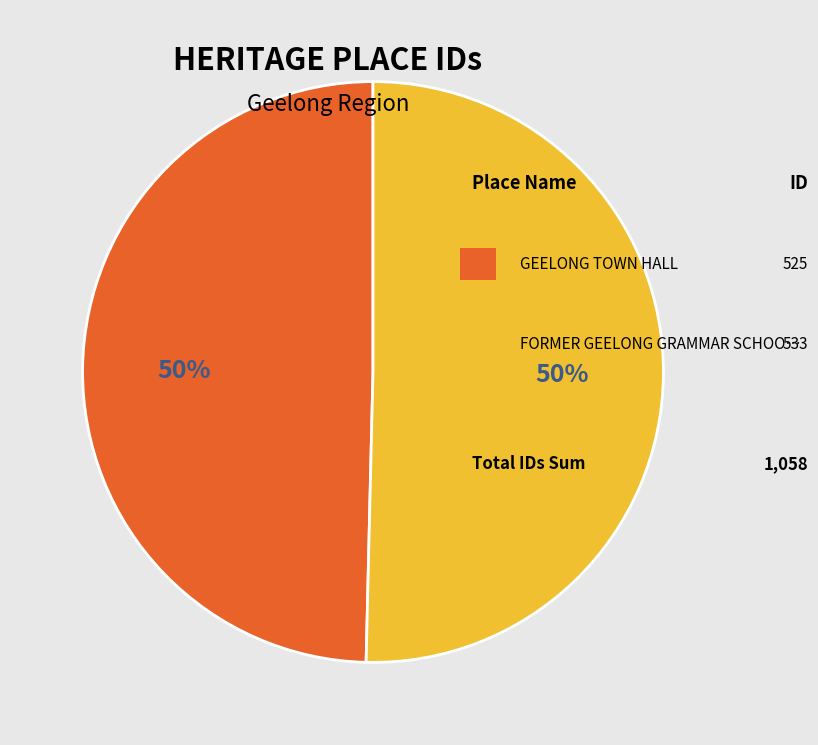

To the nearest percent, what is the average slice percentage?

50%